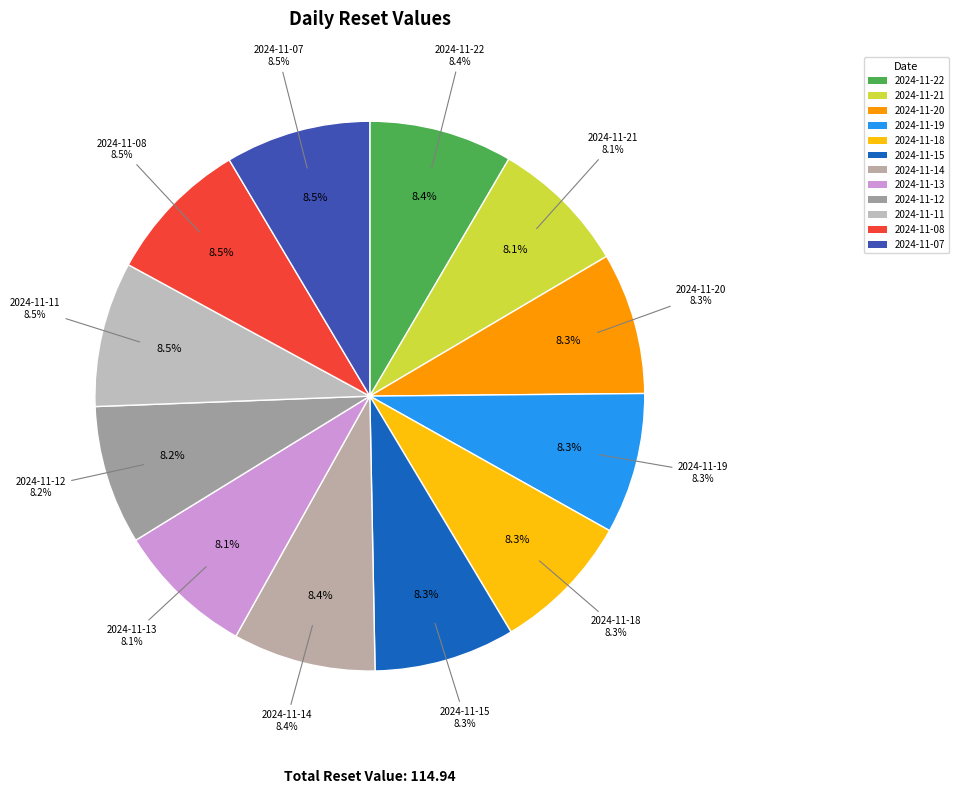

The 2024-11-08 slice represents 9% of the pie. True or false?

True